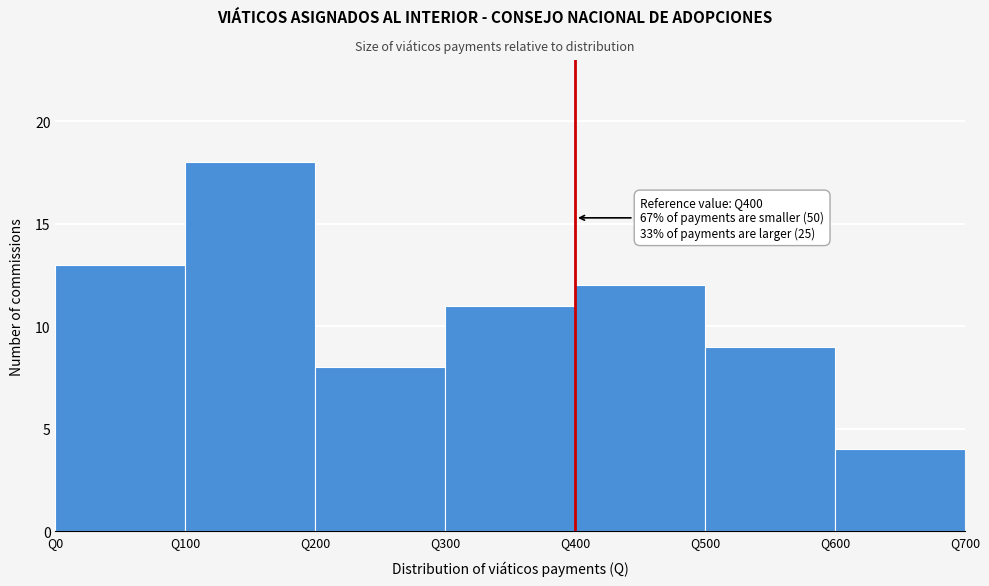

Over which range of the x-axis is the bar tallest?

100 to 200